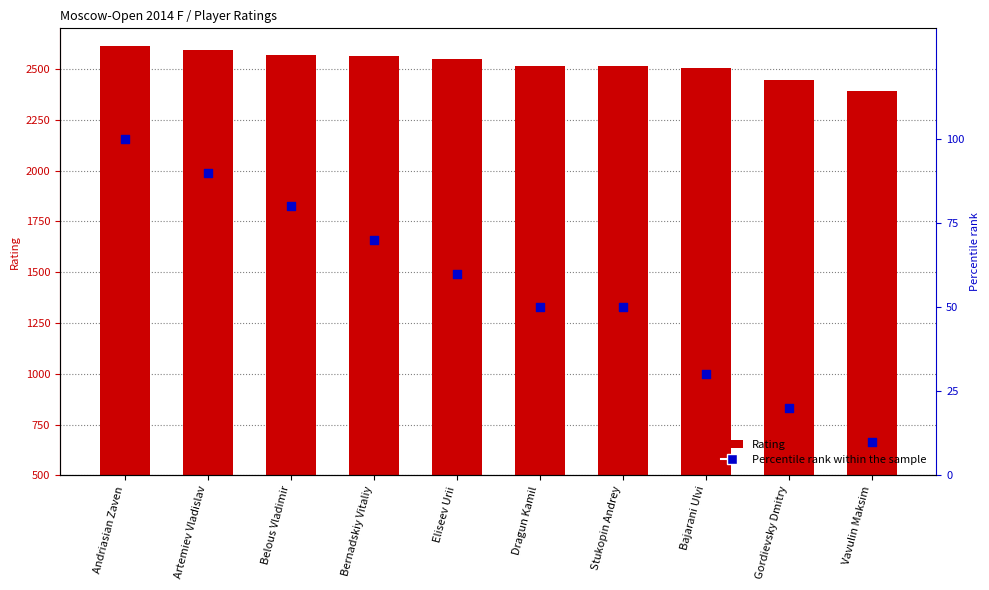

What is the total value across all series at Stukopin Andrey?

2567